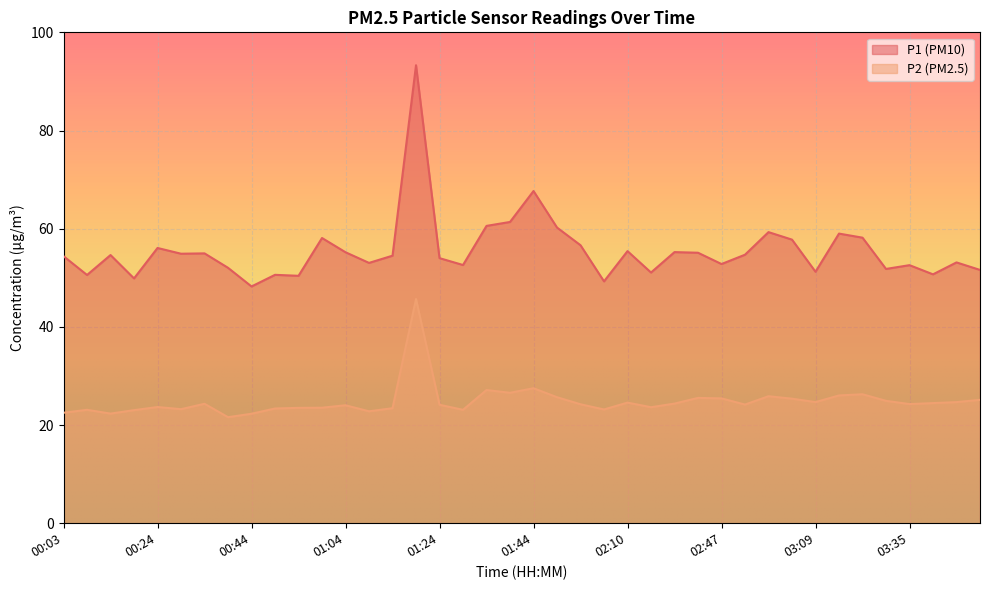

Which series has the largest range (max minus min)?

P1 (PM10)